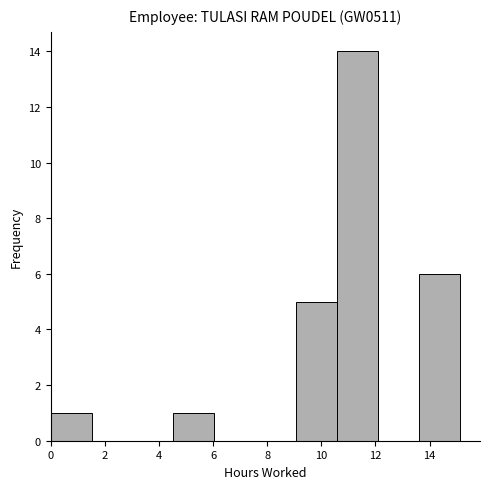

Reading left to right, list every bar in this chart as the range it spans on the x-axis followed by its height. Neither the bar edges nor the heights are printed on the chart, so give them approximately, as read against the axes.

0.0 to 1.6: 1
1.6 to 3.0: 0
3.0 to 4.6: 0
4.6 to 6.0: 1
6.0 to 7.6: 0
7.6 to 9.0: 0
9.0 to 10.6: 5
10.6 to 12.0: 14
12.0 to 13.6: 0
13.6 to 15.2: 6